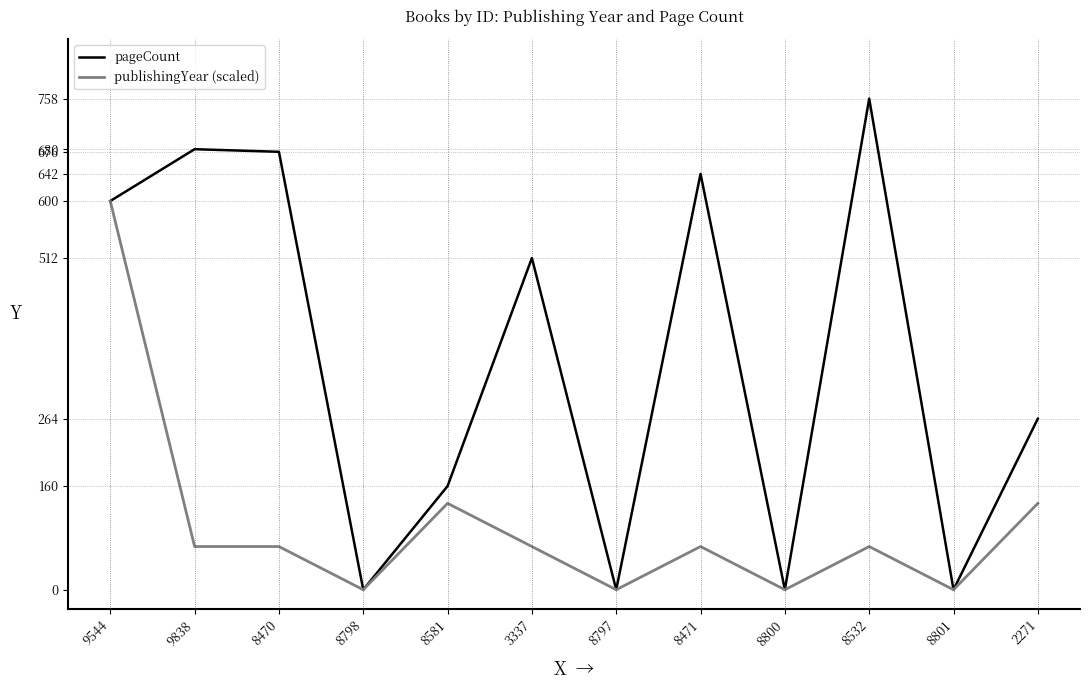

The value of publishingYear (scaled) at 8470 is 16.1. True or false?

False